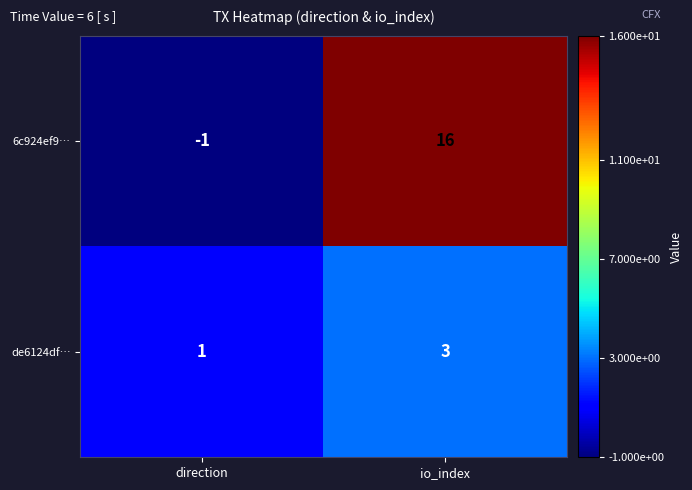

The de6124df… series shows 1 at direction. True or false?

True